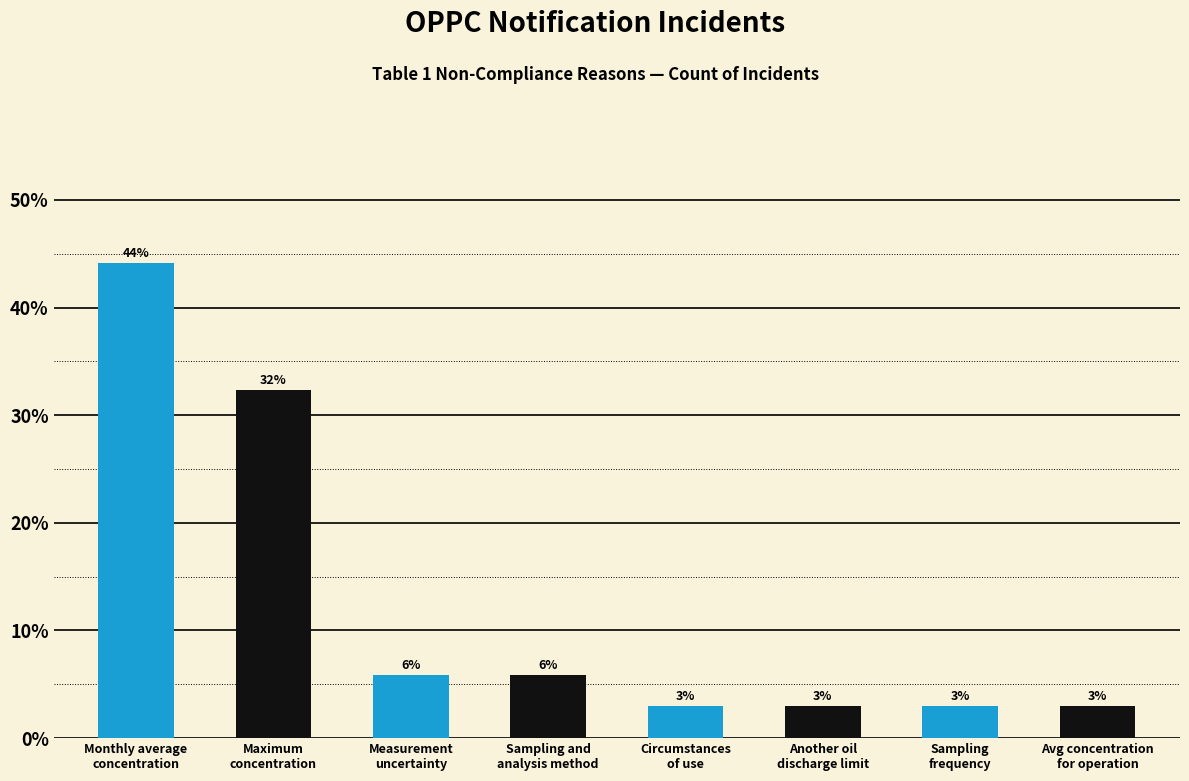

Reading right to left, list all the values displayed in this chart.

2.9	2.9	2.9	2.9	5.9	5.9	32.4	44.1